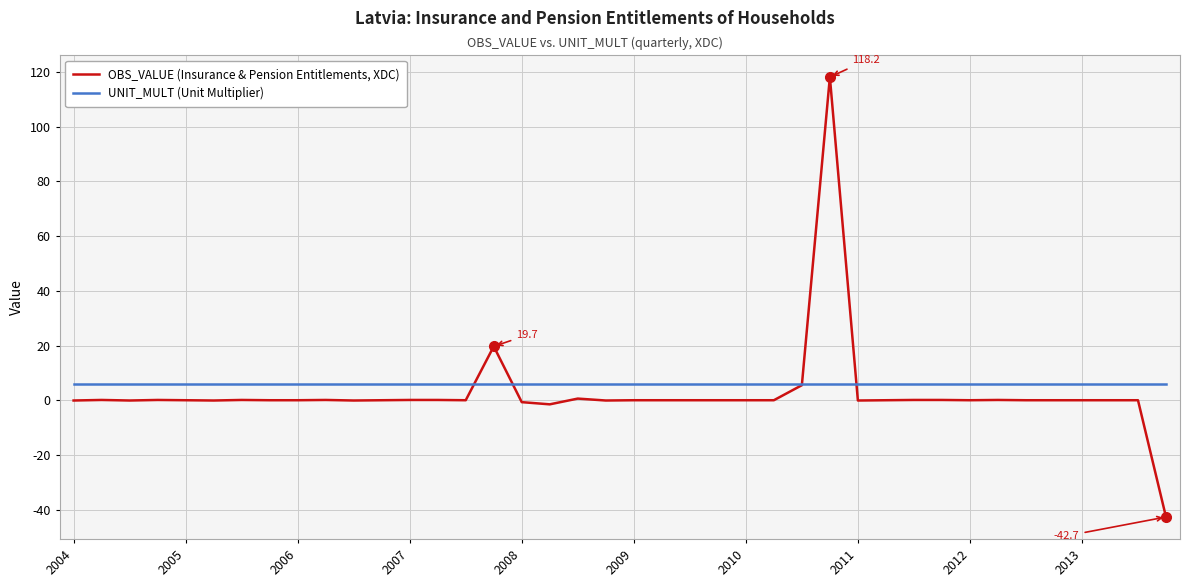

Which series has the largest range (max minus min)?

OBS_VALUE (Insurance & Pension Entitlements, XDC)